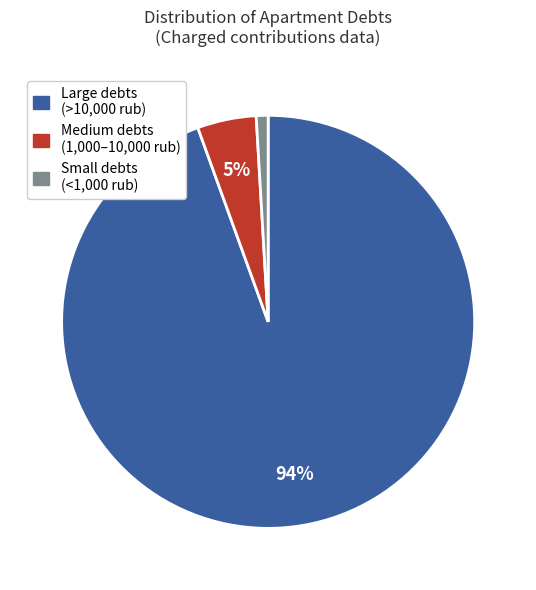

Does any single category account for the majority?

Yes